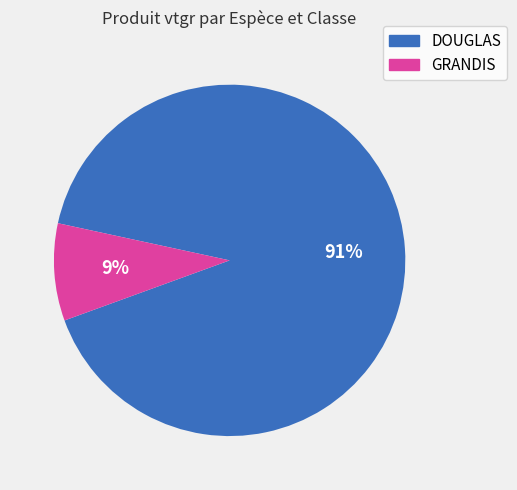

Does any single category account for the majority?

Yes